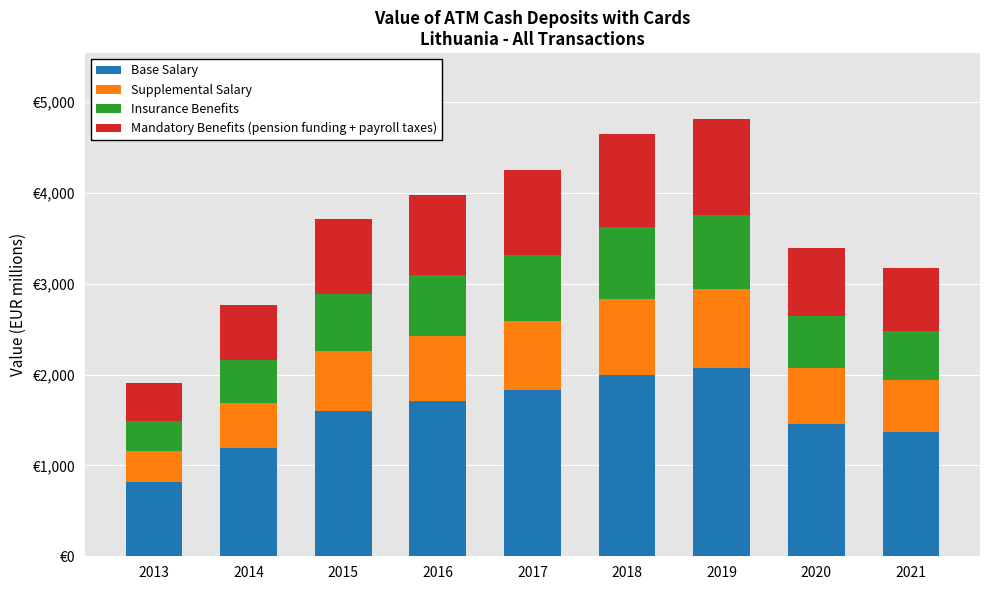

Does the chart contain stacked bars?

Yes